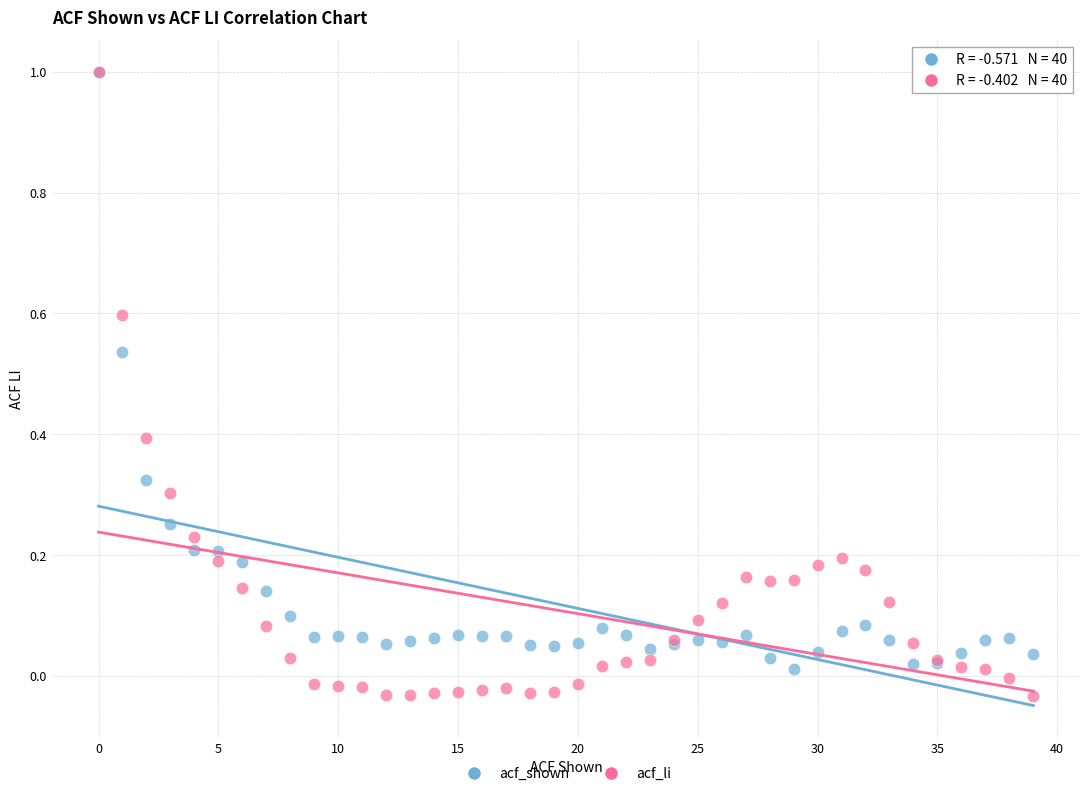

Which series contains the lowest Y value?

acf_li